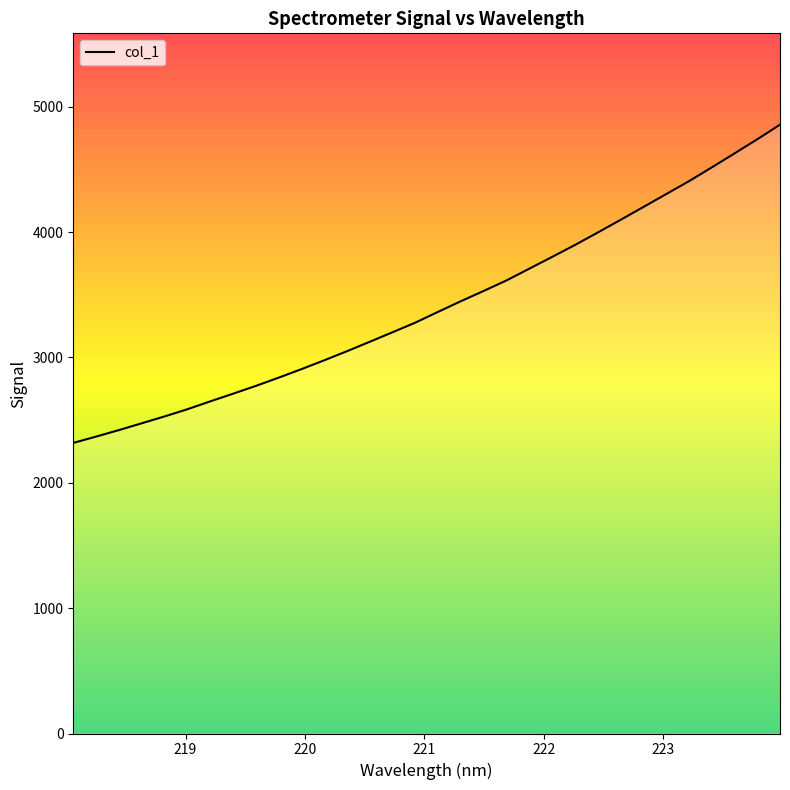

What is the maximum value shown in the chart?

4857.6